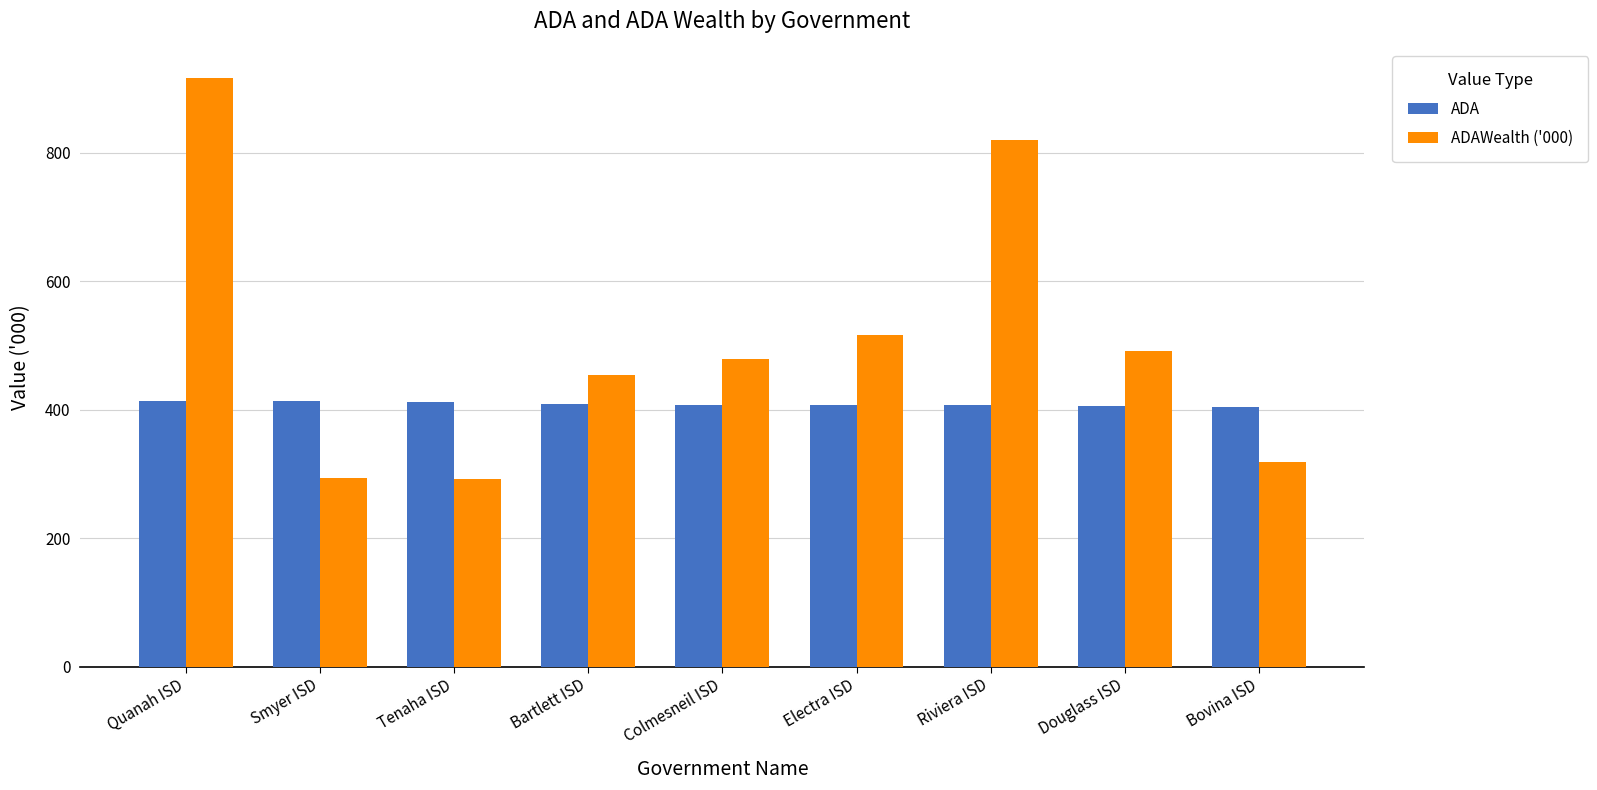

How many bars are there in each group?

2